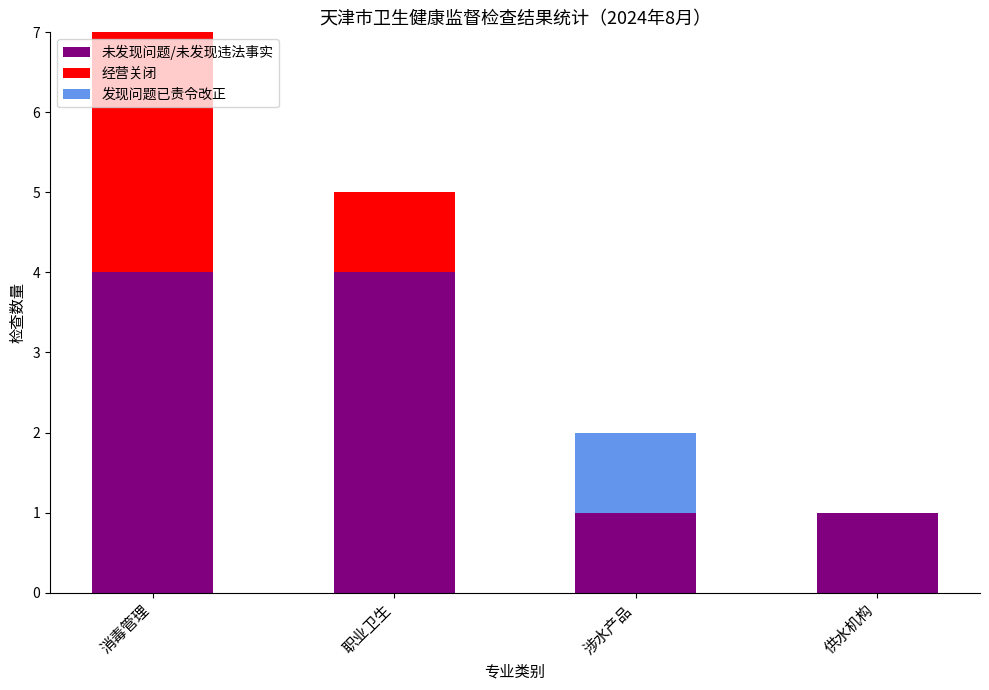

Read the 未发现问题/未发现违法事实 value at 消毒管理.

4